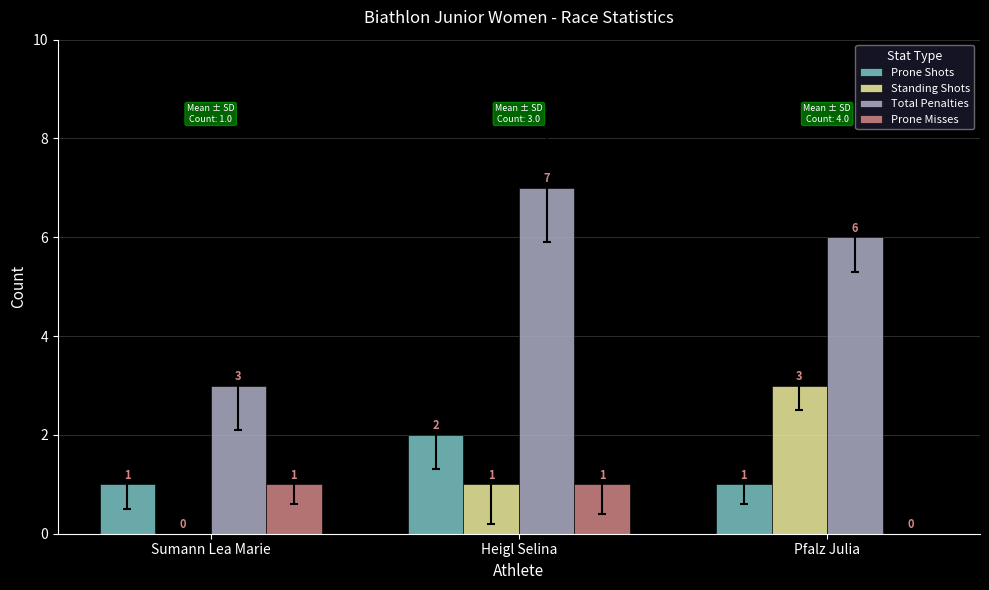

Which series changed the most between Sumann Lea Marie and Heigl Selina?

Total Penalties